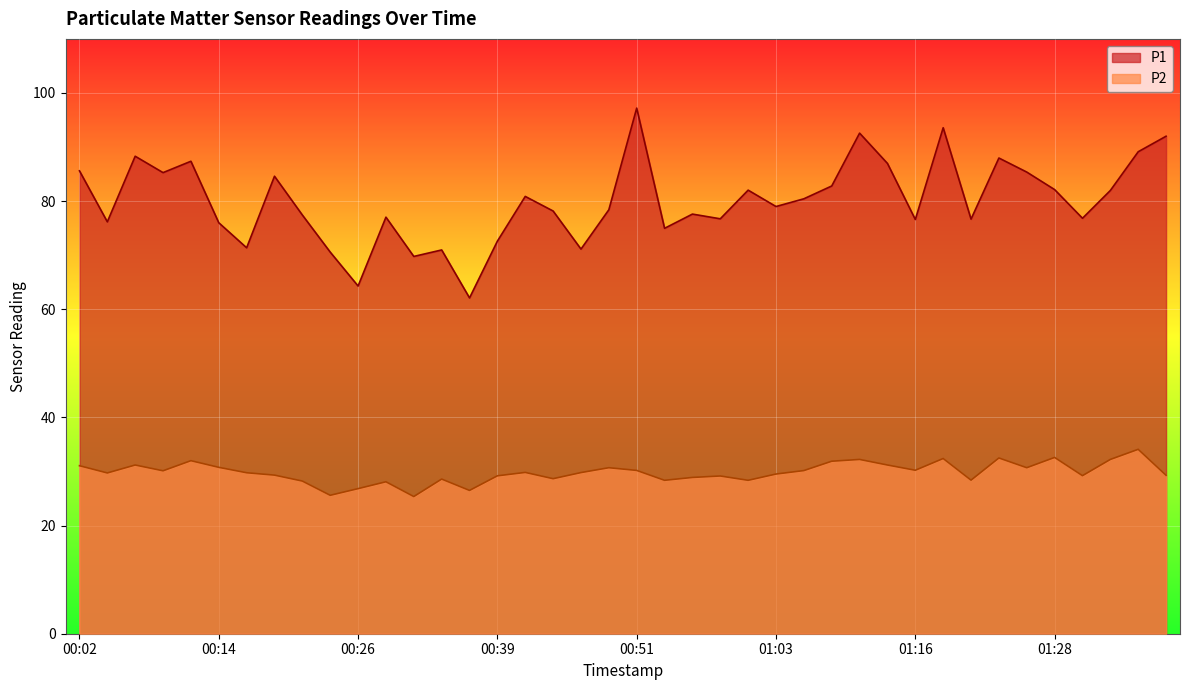

What is the value of the P1 point at the 2nd from the left?

76.2